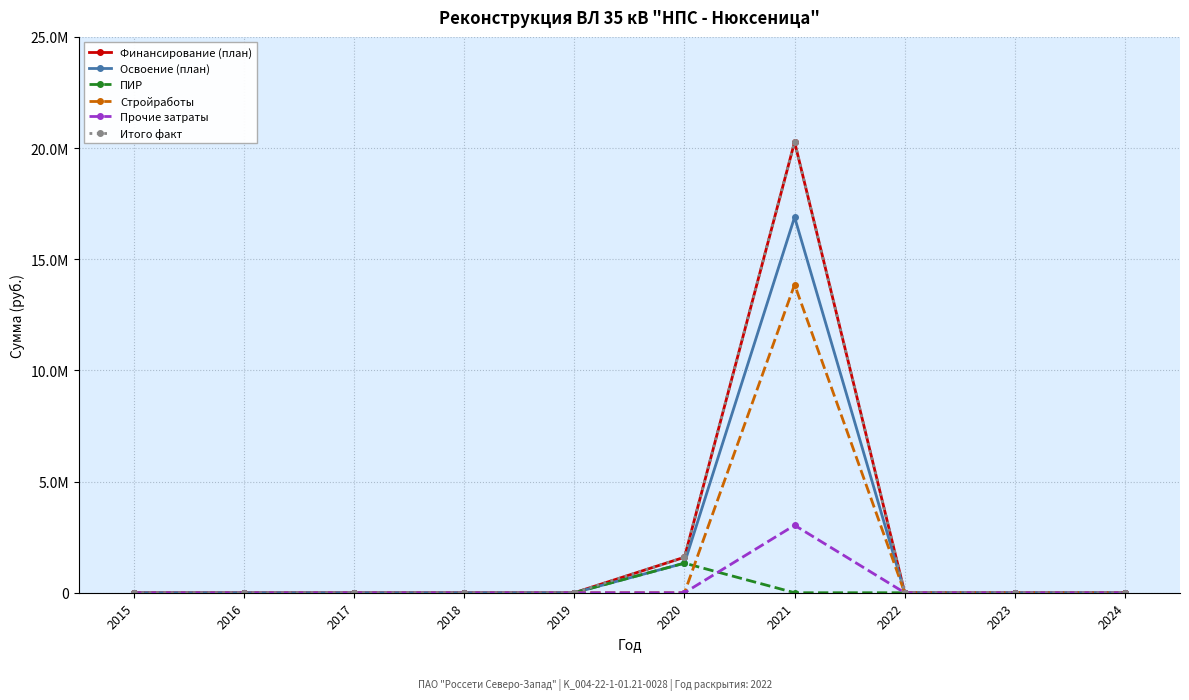

Is this an area chart (filled region under the line)?

No